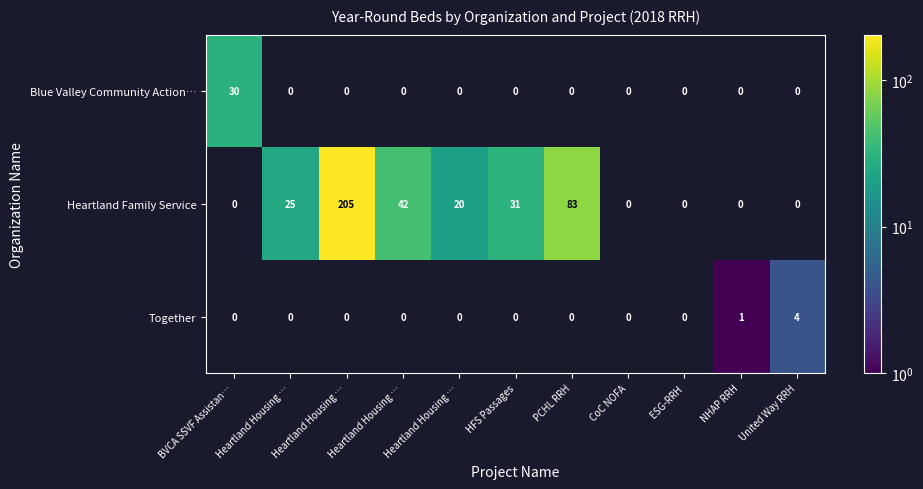

Rank the series at BVCA SSVF Assistan… from highest to lowest value.

Blue Valley Community Action…, Heartland Family Service, Together